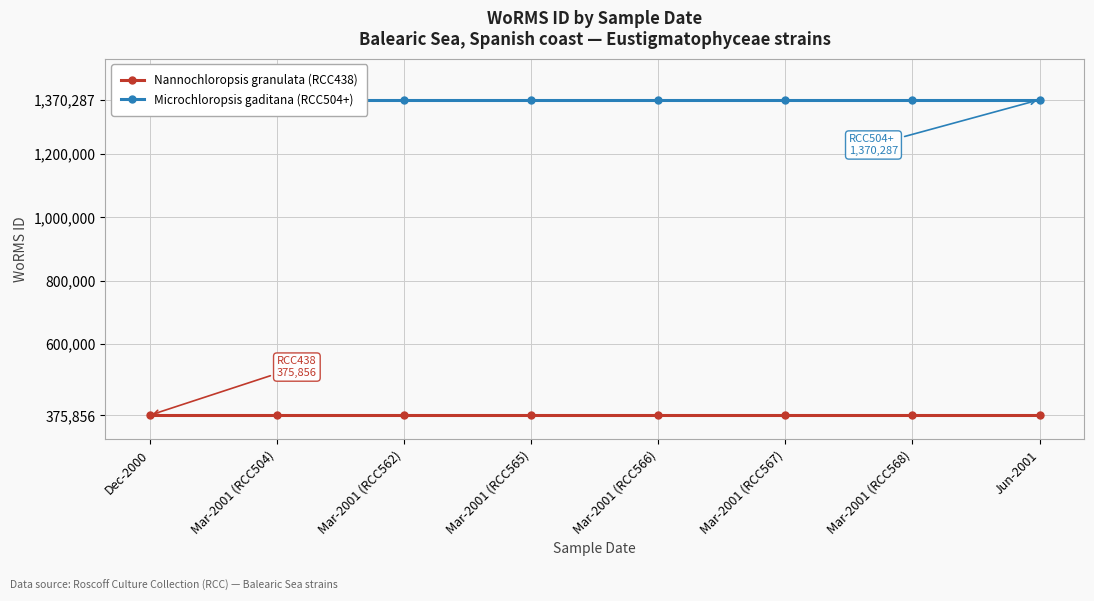

The value of Microchloropsis gaditana (RCC504+) at Jun-2001 is 1370287. True or false?

True